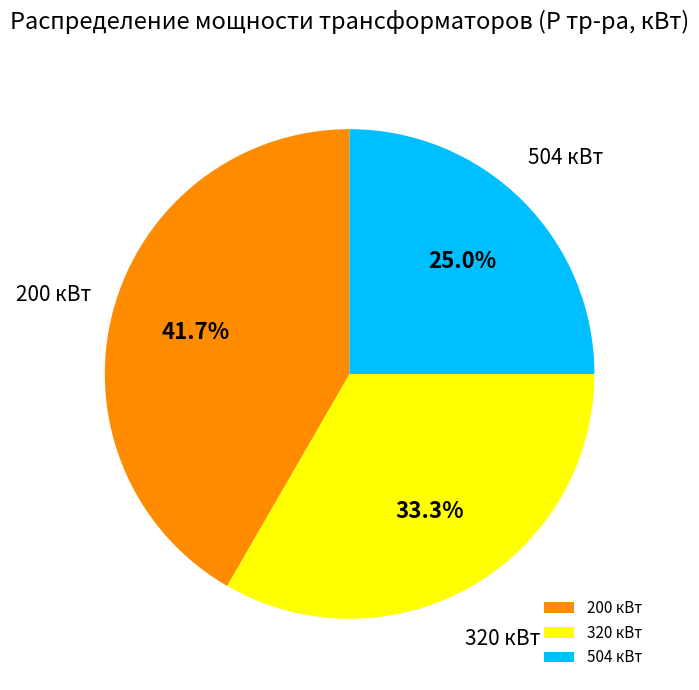

Which slice is the smallest?

504 кВт